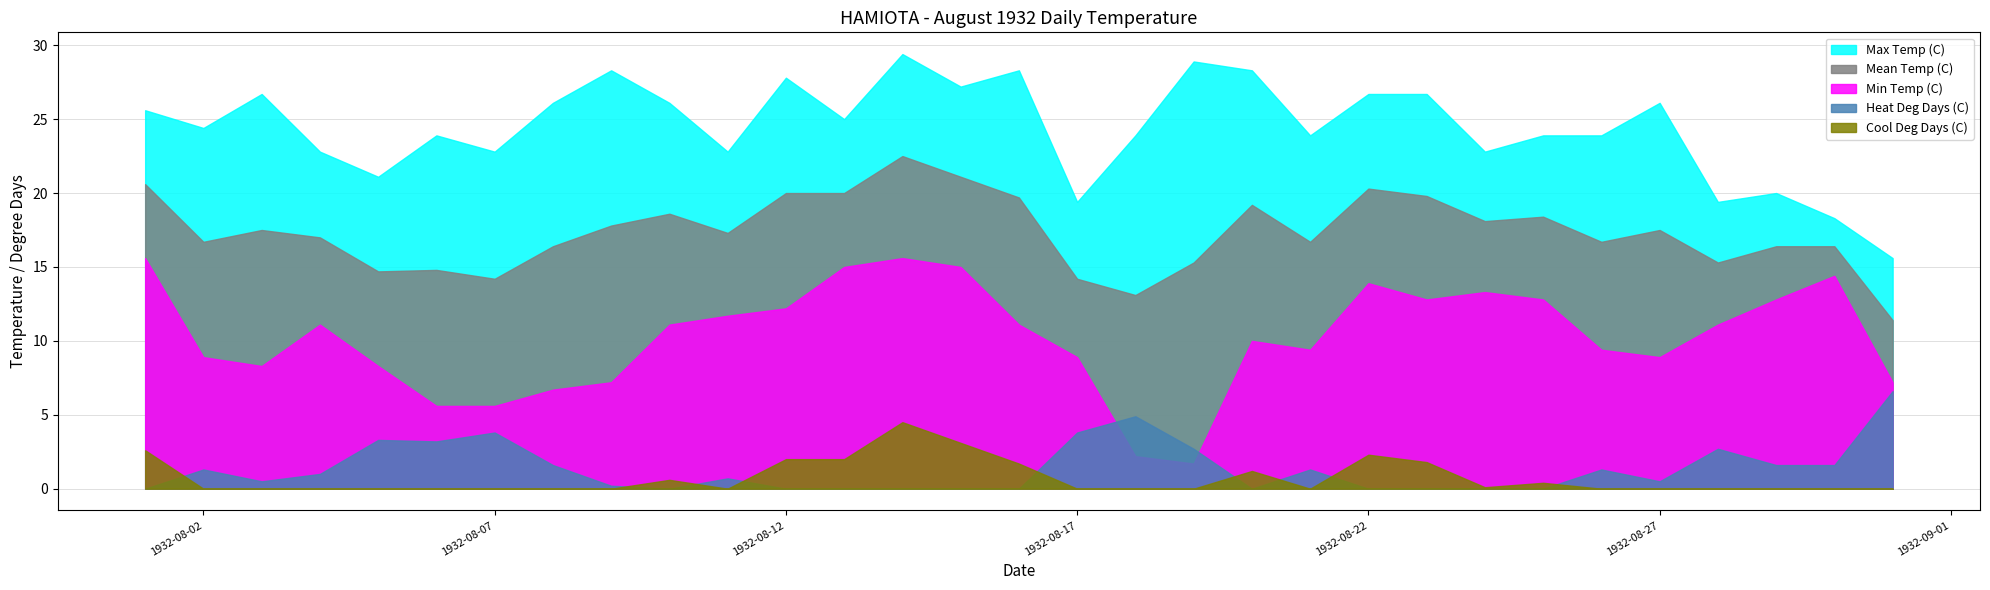

What is the difference between the highest and lowest values at 1932-08-11?

22.8